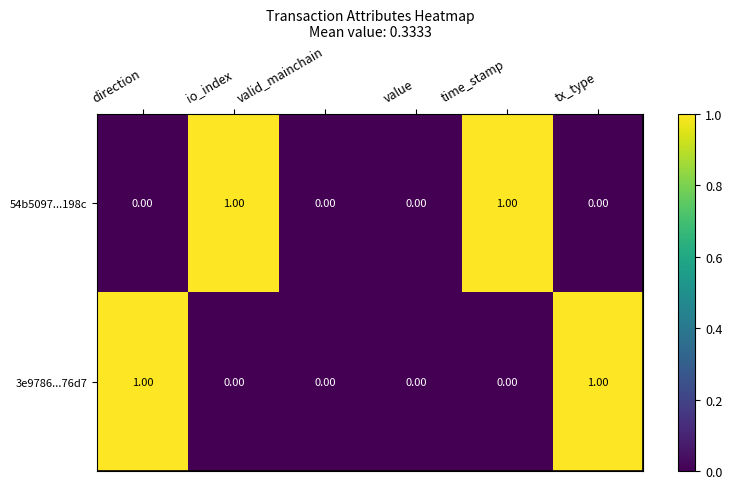

Between value and tx_type, which series saw the biggest shift?

3e9786...76d7